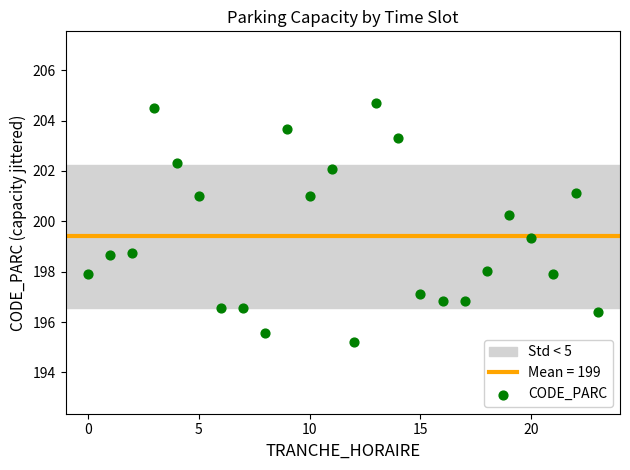

What is the range of Y values (max minus min)?

9.5